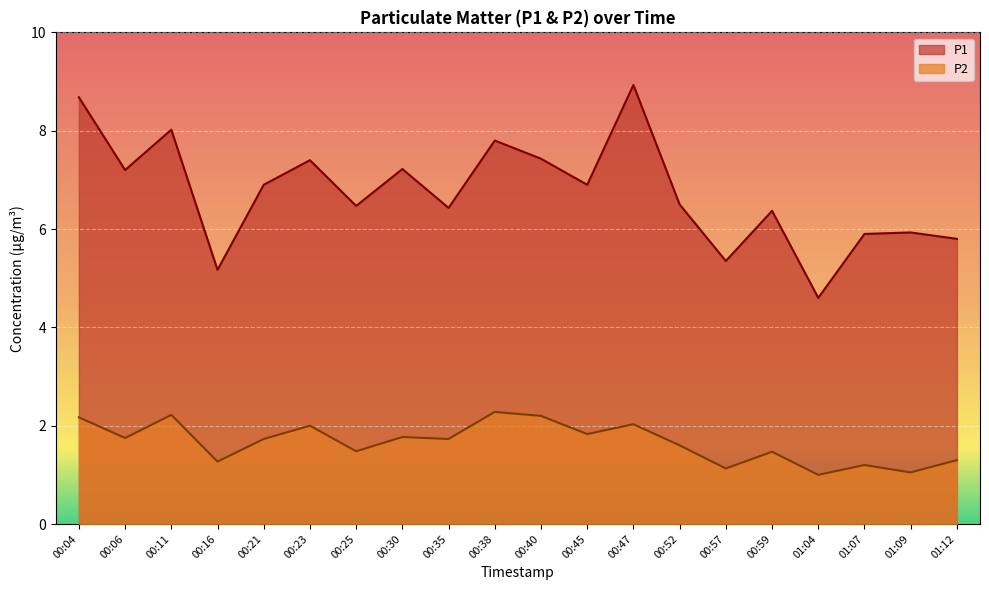

What is the lowest value of the P1 series?

4.6